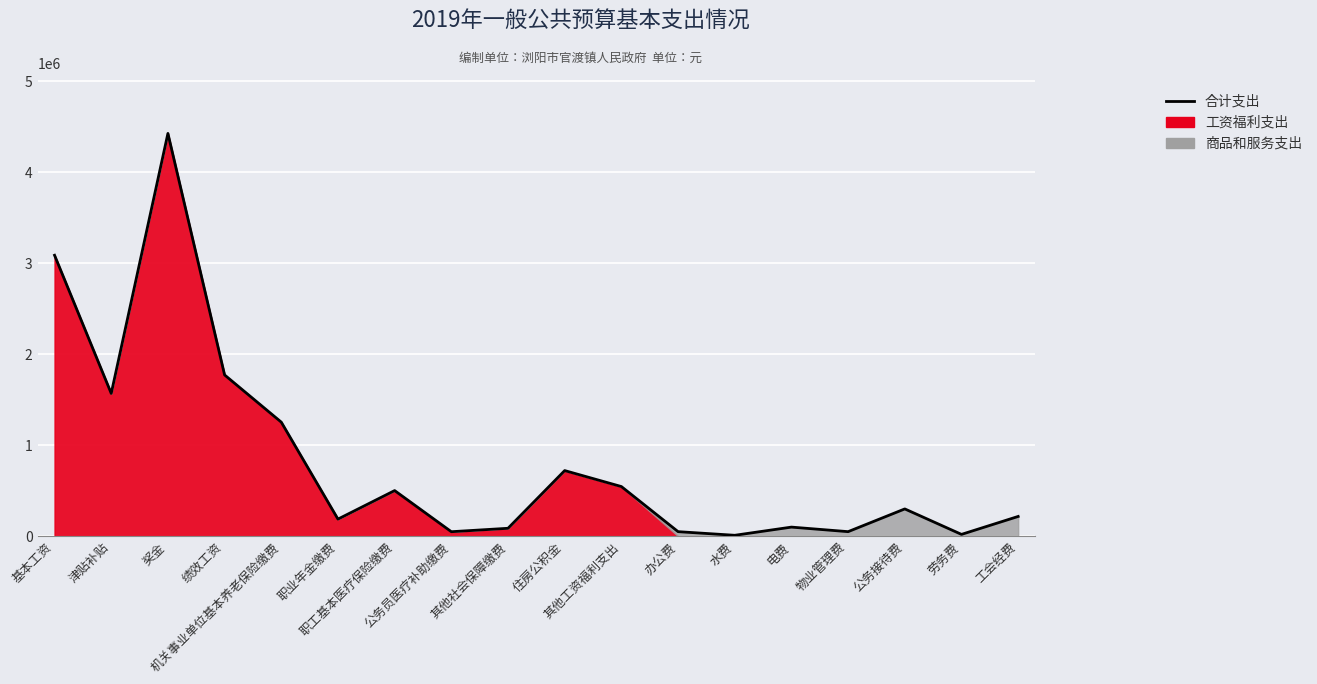

The value at 其他社会保障缴费 is 150390.5. True or false?

False